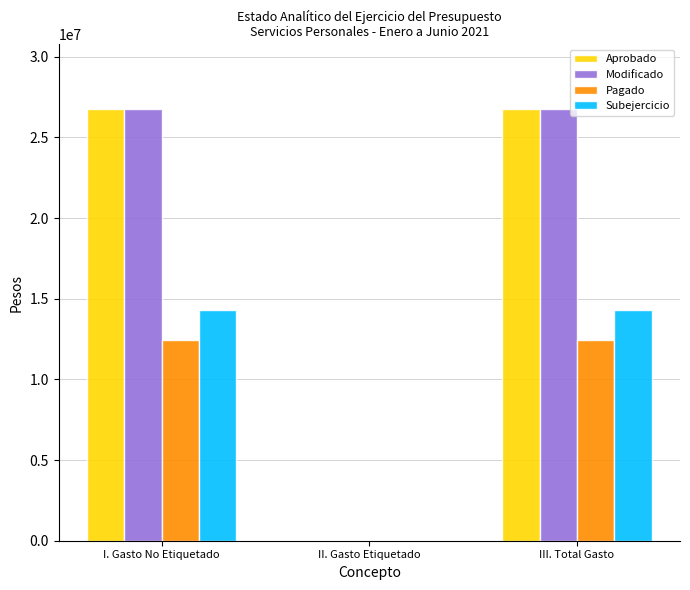

How many categories are shown in the chart?

3